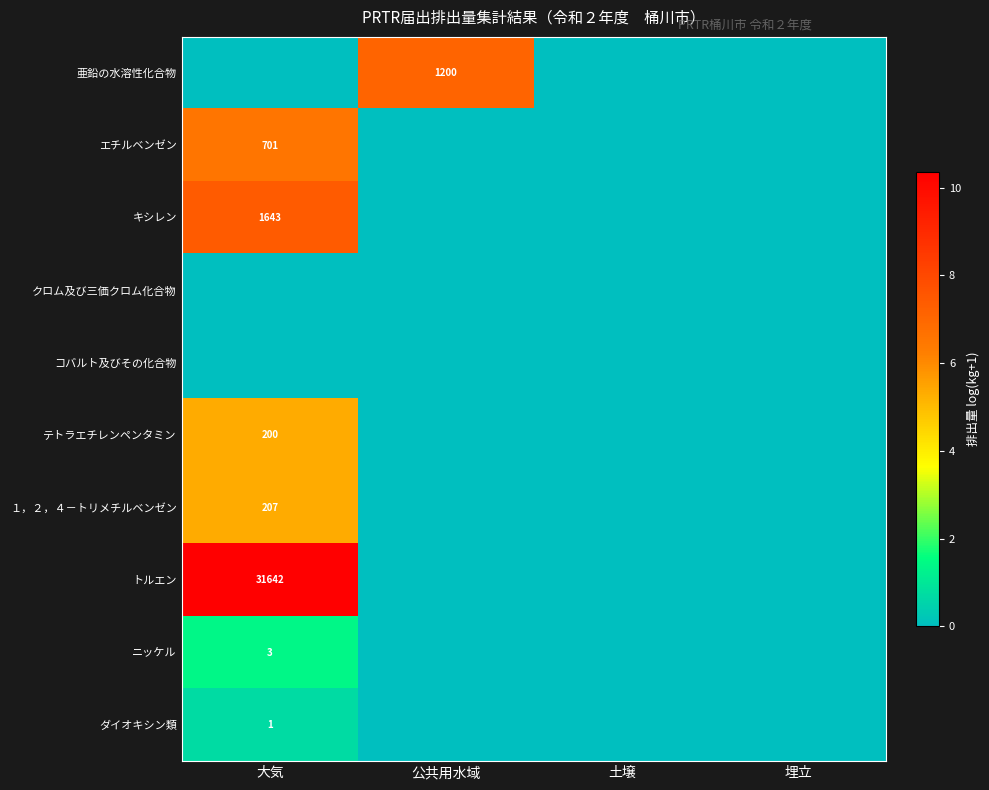

Is it true that 亜鉛の水溶性化合物 equals 1200 at 公共用水域?

True